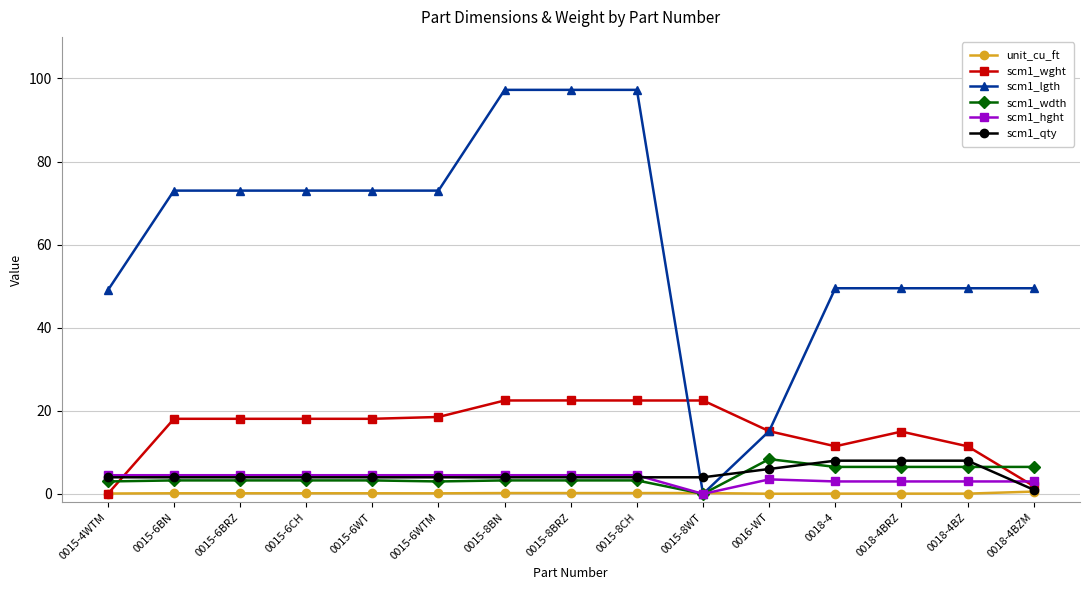

How many lines are shown in the chart?

6